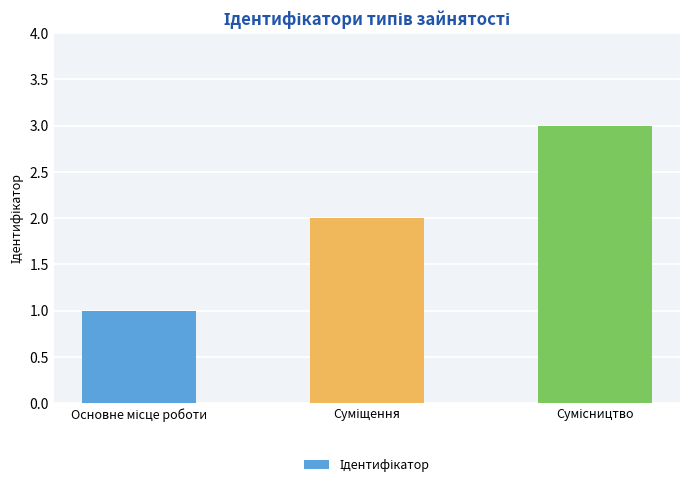

What is the greatest value displayed?

3